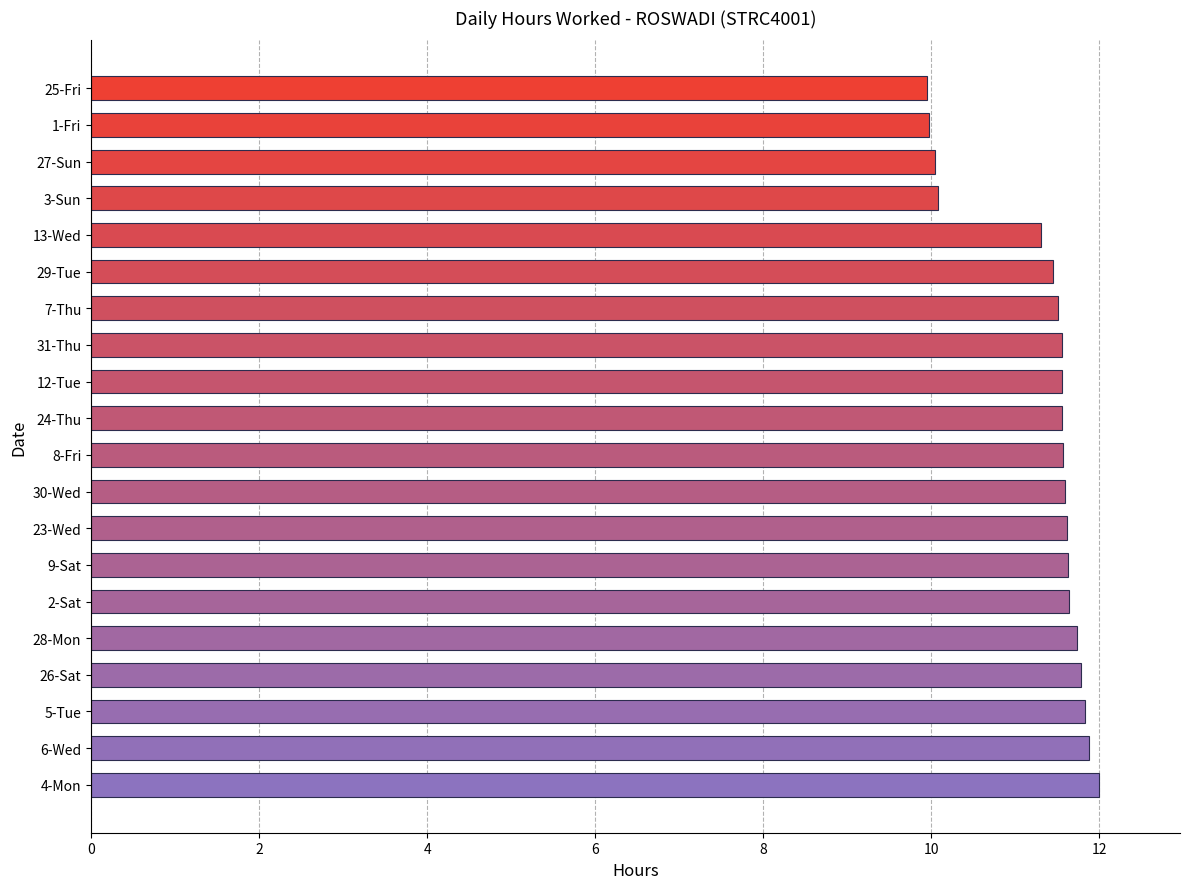

The chart shows a value of 20.2 at 24-Thu. True or false?

False